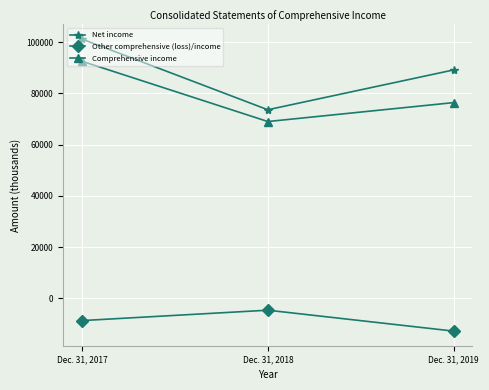

Rank the series at Dec. 31, 2018 from lowest to highest value.

Other comprehensive (loss)/income, Comprehensive income, Net income